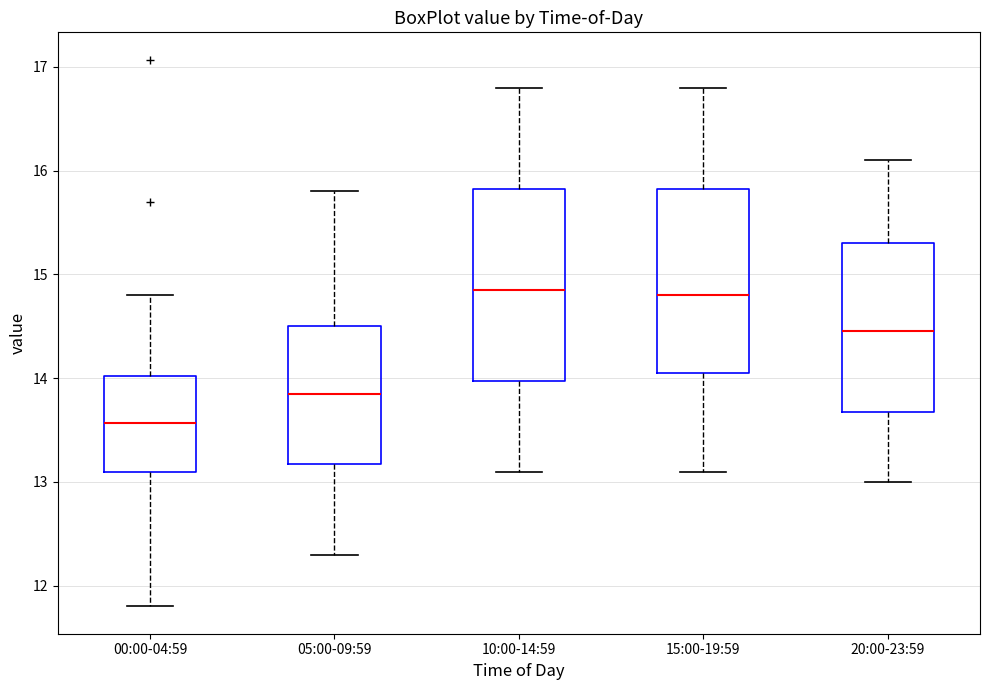

Where is the upper edge of the box for 20:00-23:59 on the y-axis? The values are not printed on the chart, so give them approximately, as read against the axis.

15.3